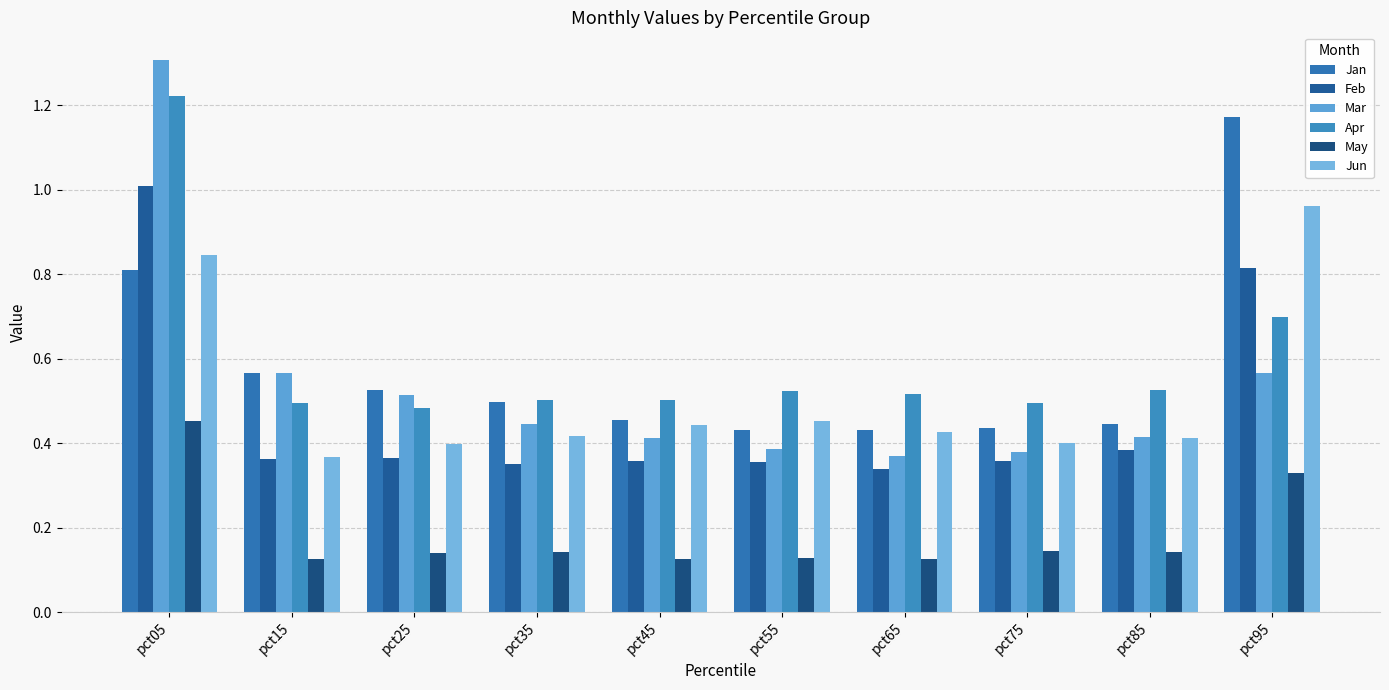

Count the number of data series in this chart.

6